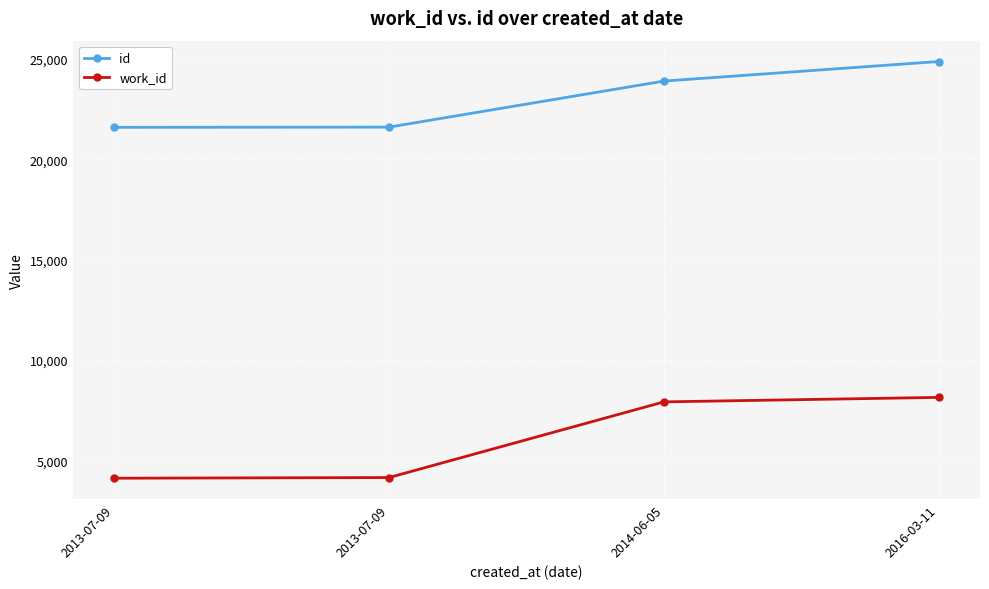

True or false: id and work_id intersect in this chart.

False